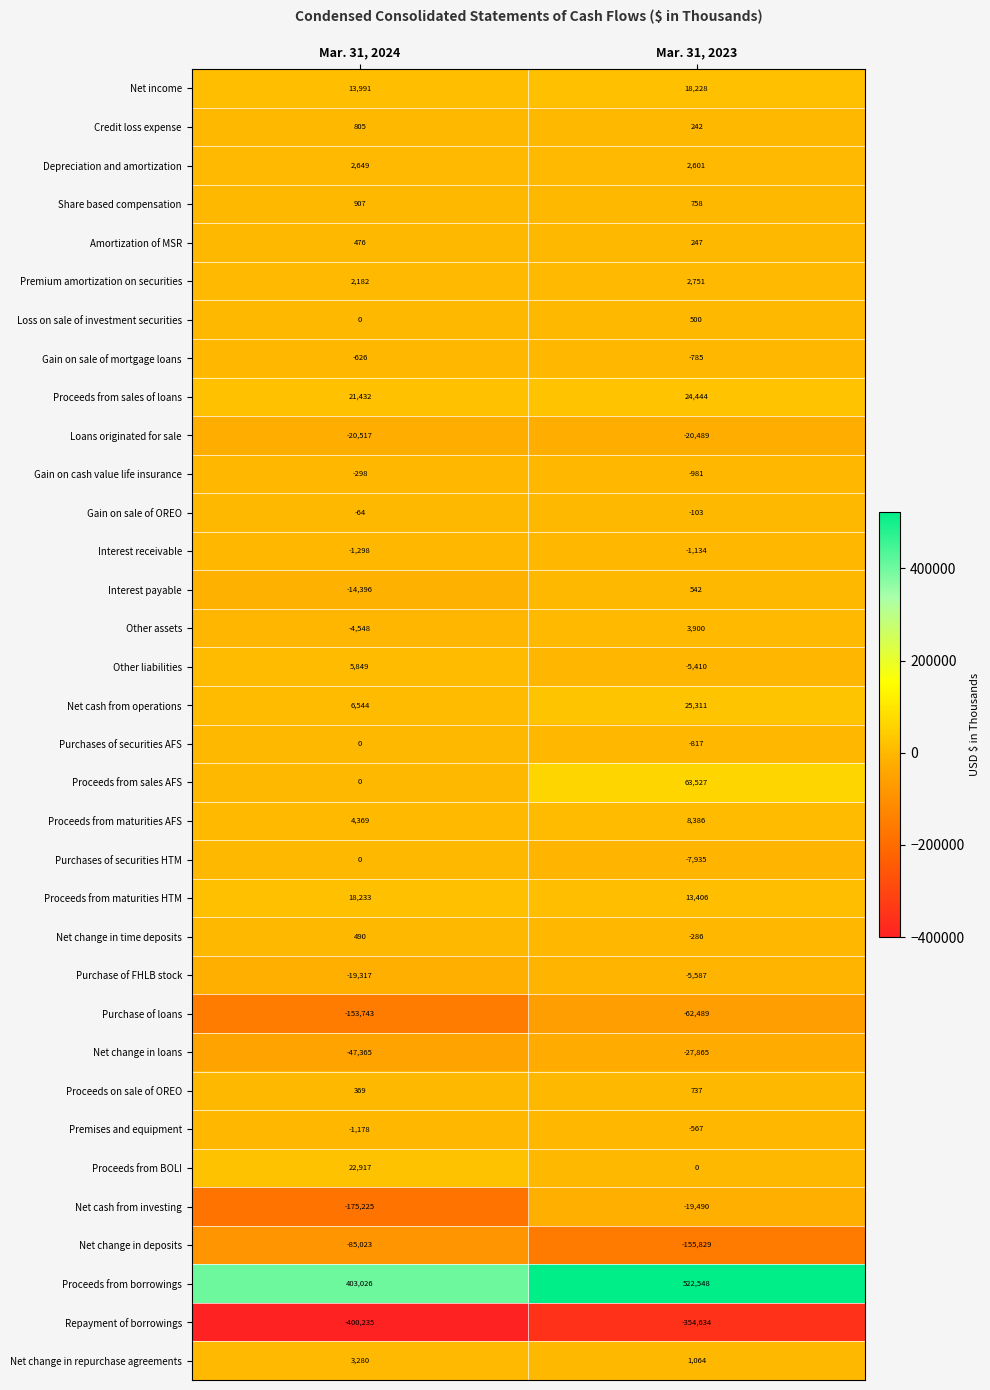

Which series has the largest range (max minus min)?

Net cash from investing